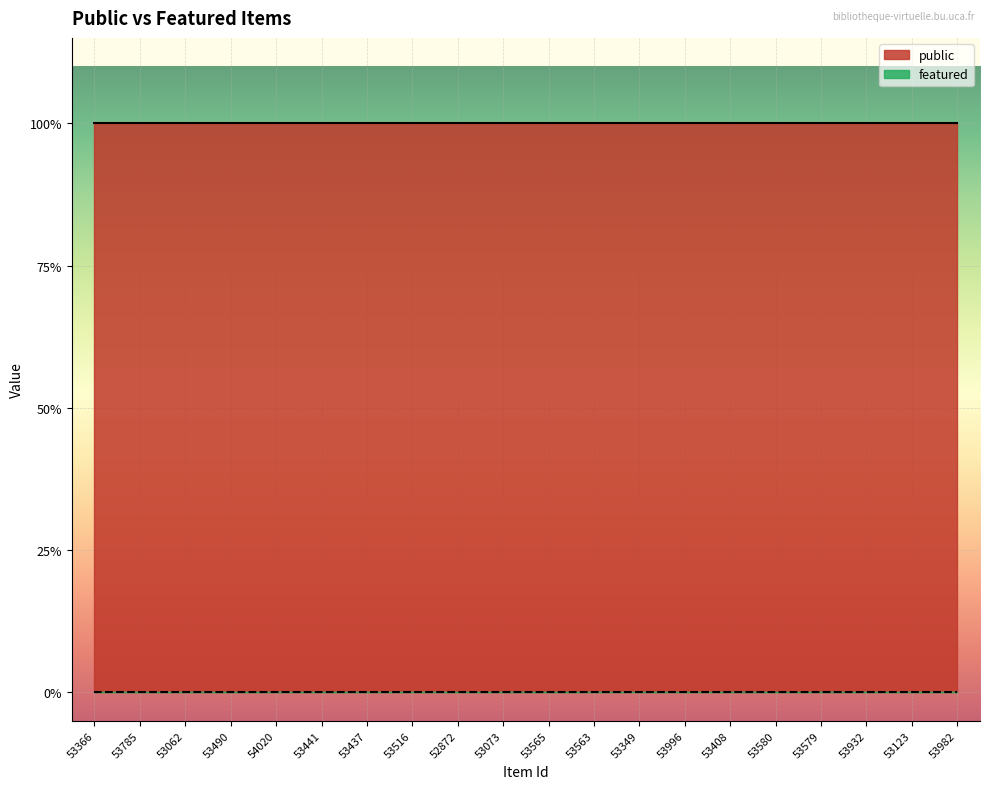

List the series in order of their overall mean, highest first.

public, featured